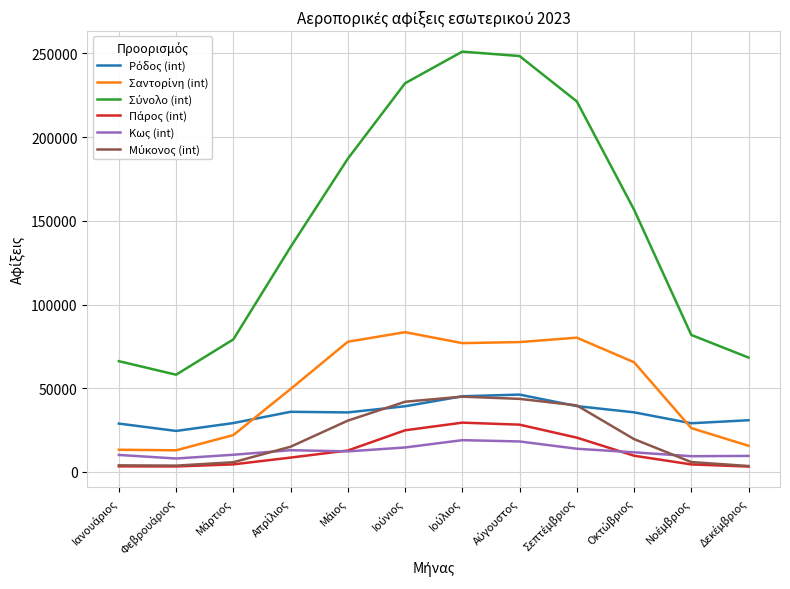

At which label does Πάρος (int) first exceed 9720?

Μάιος